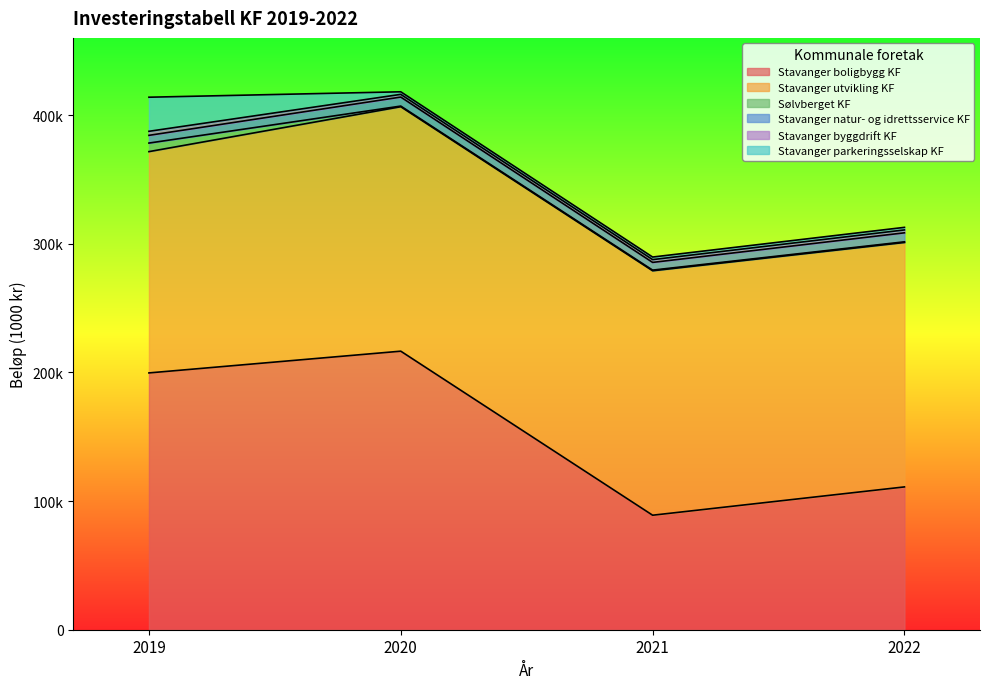

What are all the series names shown in the legend?

Stavanger boligbygg KF, Stavanger utvikling KF, Sølvberget KF, Stavanger natur- og idrettsservice KF, Stavanger byggdrift KF, Stavanger parkeringsselskap KF